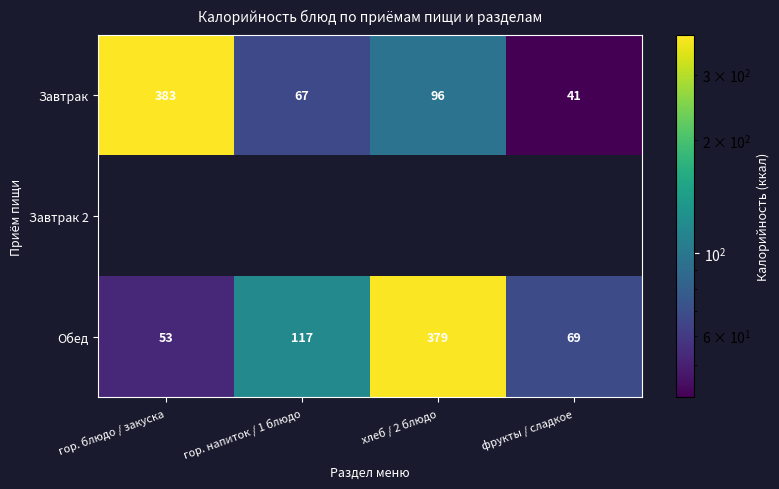

True or false: Завтрак has a value of 67 at гор. напиток / 1 блюдо.

True